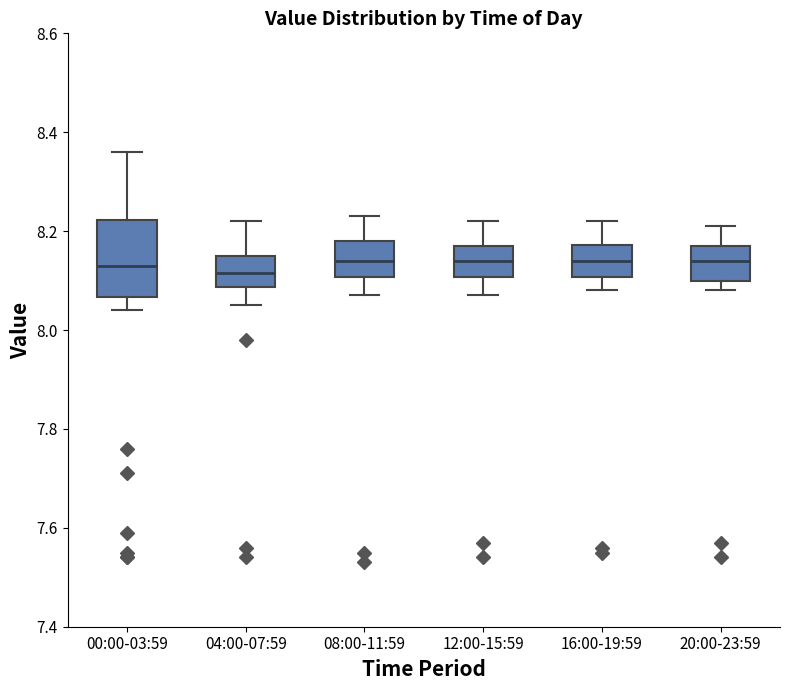

Reading left to right, transcribe this box plot: for each box, give where its median line is, the range the box spans, and where its two whiskers end, as read against the y-axis. The values are not printed on the chart, so give them approximately, as read against the axis.

00:00-03:59: median 8.14, box 8.06 to 8.22, whiskers 8.04 to 8.36
04:00-07:59: median 8.12, box 8.08 to 8.16, whiskers 8.06 to 8.22
08:00-11:59: median 8.14, box 8.10 to 8.18, whiskers 8.08 to 8.24
12:00-15:59: median 8.14, box 8.10 to 8.18, whiskers 8.08 to 8.22
16:00-19:59: median 8.14, box 8.10 to 8.18, whiskers 8.08 to 8.22
20:00-23:59: median 8.14, box 8.10 to 8.18, whiskers 8.08 to 8.22